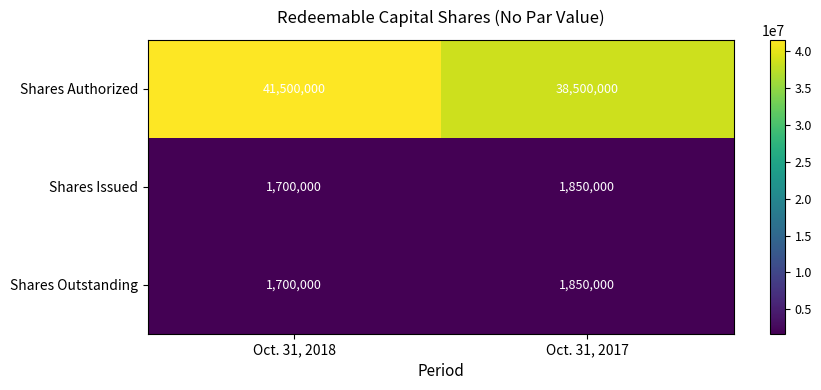

Which label corresponds to the largest value in the chart?

Oct. 31, 2018